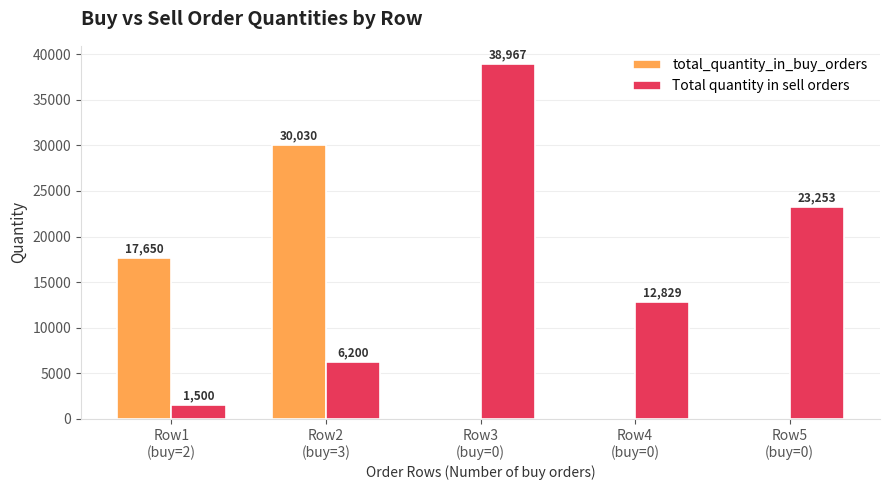

Which series has the largest range (max minus min)?

Total quantity in sell orders